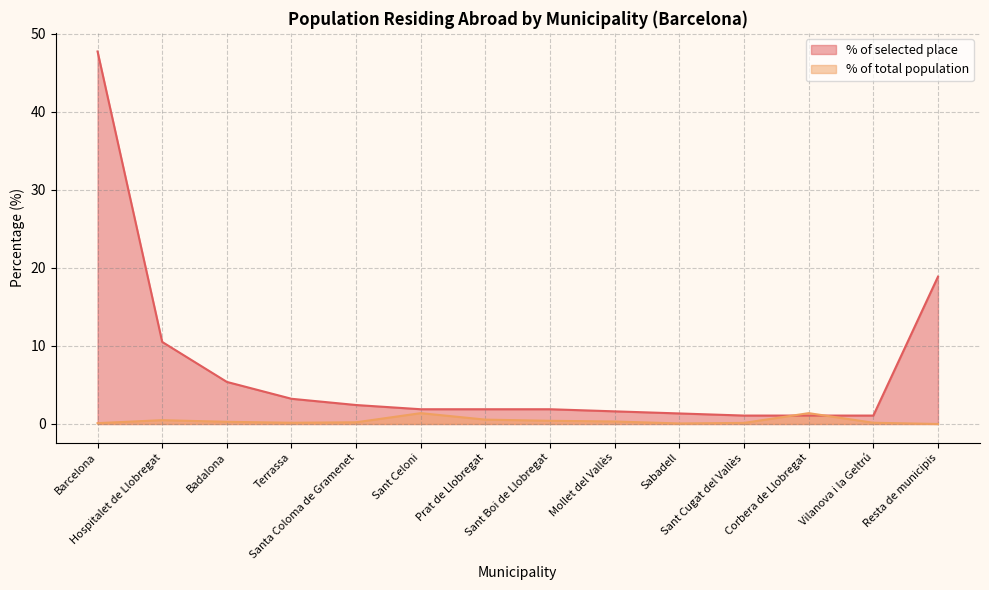

Read the % of total population value at Hospitalet de Llobregat.

0.5